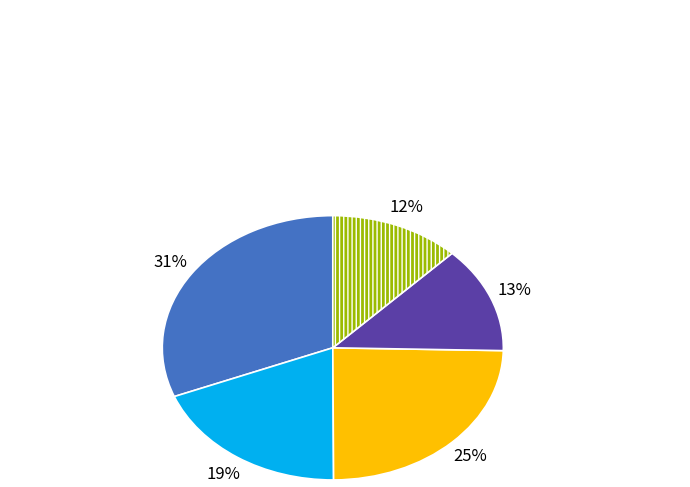

Is there any slice that represents more than half of the pie?

No